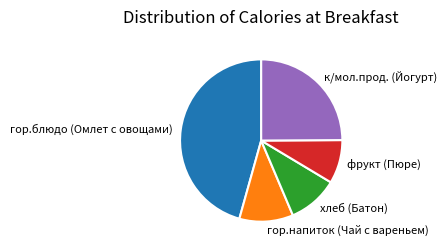

Is it true that хлеб (Батон) is 10% of the pie?

True